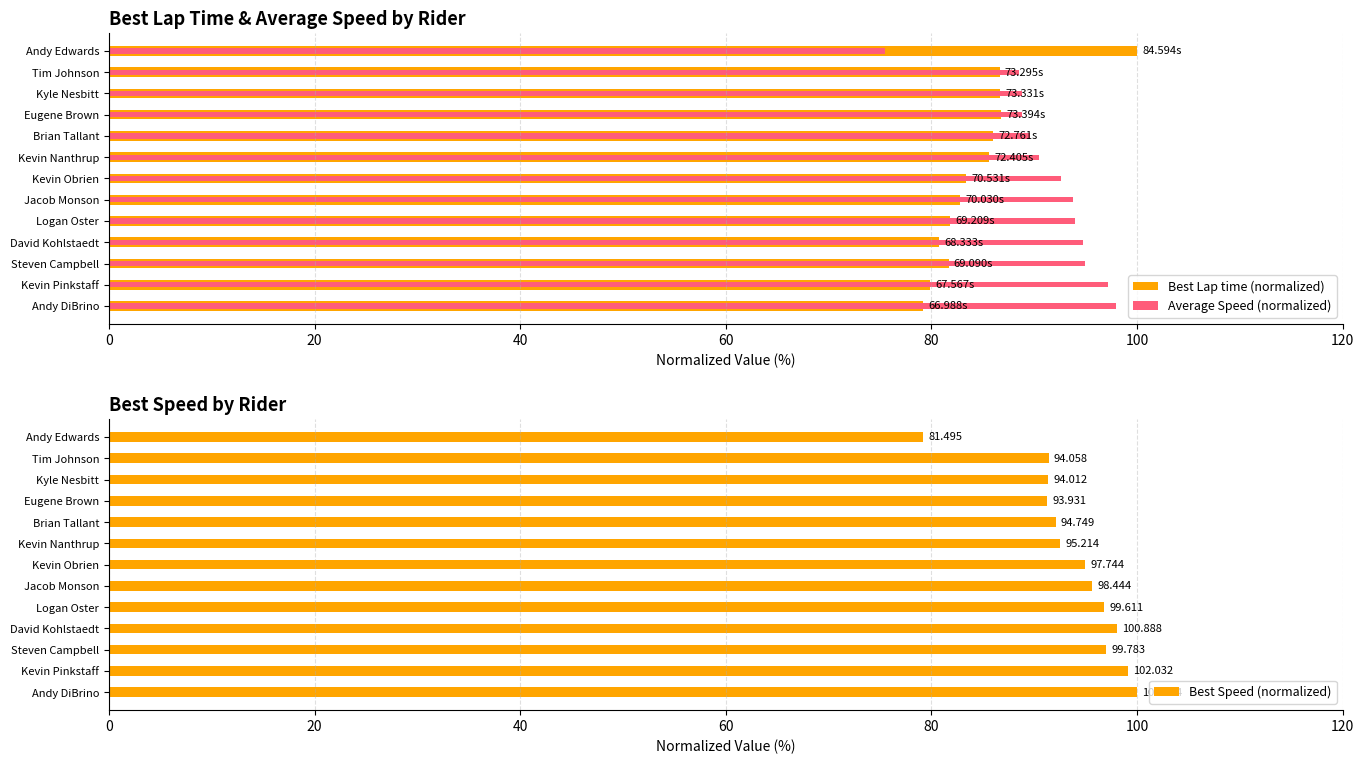

The Best Lap time (normalized) series shows 124.6 at Kevin Pinkstaff. True or false?

False